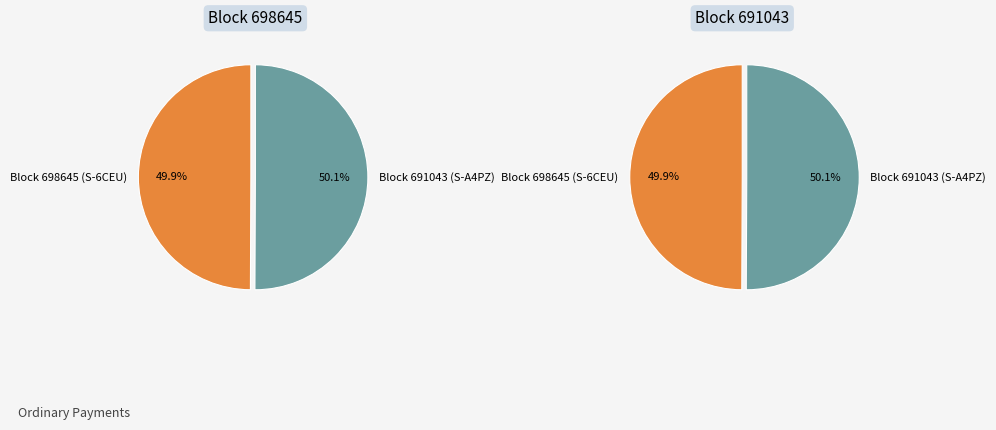

What is the largest slice in the pie chart?

691043